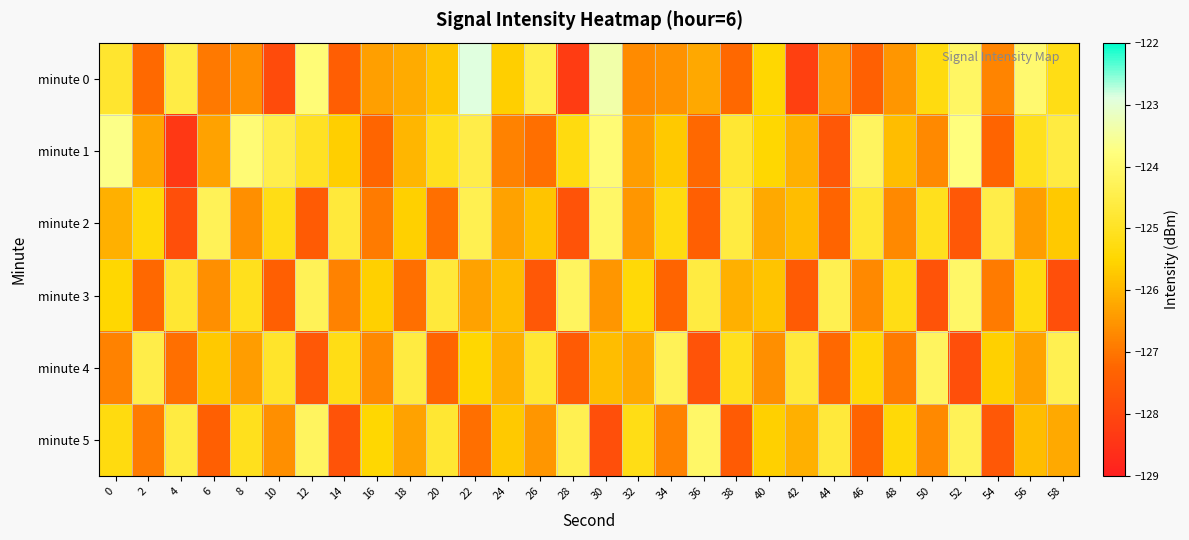

Which series has the largest total across all categories?

minute 1